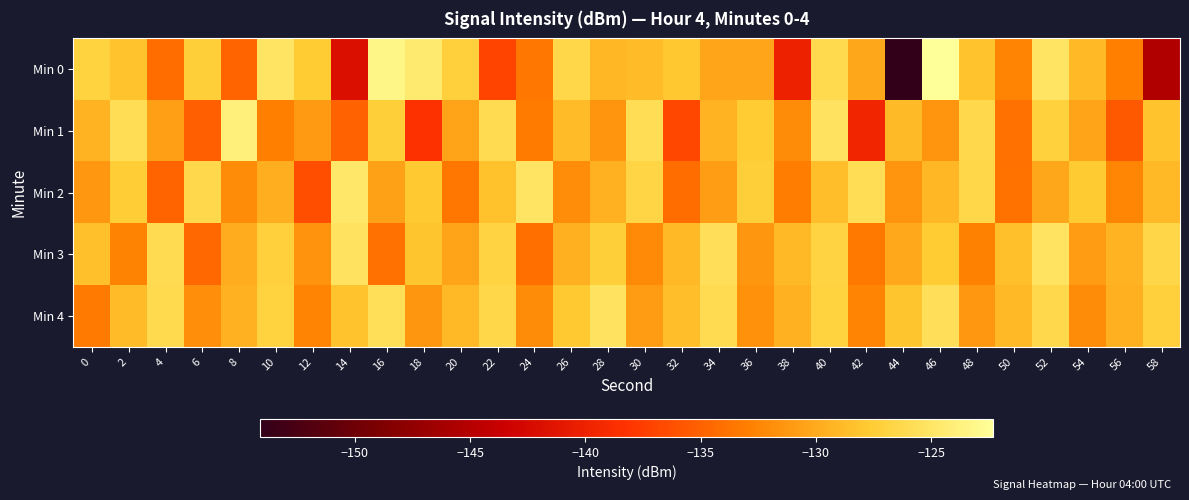

Reading left to right, list all the values displayed in this chart.

Min 0: 0=-127.0	2=-128.2	4=-134.1	6=-127.3	8=-134.8	10=-125.1	12=-127.6	14=-141.9	16=-123.2	18=-124.5	20=-127.3	22=-137.0	24=-133.6	26=-126.5	28=-129.0	30=-128.7	32=-127.9	34=-130.3	36=-130.3	38=-140.0	40=-126.2	42=-130.1	44=-154.1	46=-122.3	48=-128.2	50=-132.6	52=-125.1	54=-129.0	56=-132.9	58=-145.4
Min 1: 0=-129.3	2=-125.8	4=-130.7	6=-135.2	8=-123.8	10=-132.9	12=-131.1	14=-135.0	16=-127.3	18=-138.4	20=-130.5	22=-126.1	24=-133.2	26=-128.7	28=-131.4	30=-125.9	32=-136.8	34=-129.3	36=-127.6	38=-132.1	40=-125.4	42=-139.7	44=-128.8	46=-131.5	48=-126.3	50=-133.9	52=-127.1	54=-130.4	56=-135.6	58=-128.2
Min 2: 0=-131.2	2=-127.5	4=-134.8	6=-126.4	8=-132.1	10=-129.7	12=-136.3	14=-124.9	16=-130.6	18=-127.8	20=-133.5	22=-128.3	24=-125.1	26=-131.9	28=-129.4	30=-126.7	32=-134.2	34=-130.8	36=-127.3	38=-133.1	40=-128.6	42=-125.8	44=-131.4	46=-129.1	48=-126.5	50=-133.8	52=-130.2	54=-127.7	56=-132.4	58=-129.0
Min 3: 0=-128.4	2=-132.7	4=-126.1	6=-134.5	8=-129.8	10=-127.2	12=-131.6	14=-125.3	16=-133.9	18=-128.1	20=-130.5	22=-126.9	24=-134.1	26=-129.6	28=-127.4	30=-132.2	32=-128.9	34=-125.6	36=-131.3	38=-129.0	40=-126.8	42=-133.4	44=-130.1	46=-127.6	48=-132.8	50=-128.5	52=-125.2	54=-131.0	56=-129.3	58=-126.6
Min 4: 0=-133.3	2=-128.7	4=-126.2	6=-131.8	8=-129.5	10=-127.0	12=-132.6	14=-128.2	16=-125.7	18=-131.3	20=-129.0	22=-126.5	24=-132.1	26=-127.8	28=-125.4	30=-130.9	32=-128.6	34=-126.1	36=-131.7	38=-129.4	40=-127.0	42=-132.5	44=-128.1	46=-125.6	48=-131.2	50=-128.9	52=-126.4	54=-132.0	56=-129.6	58=-127.2